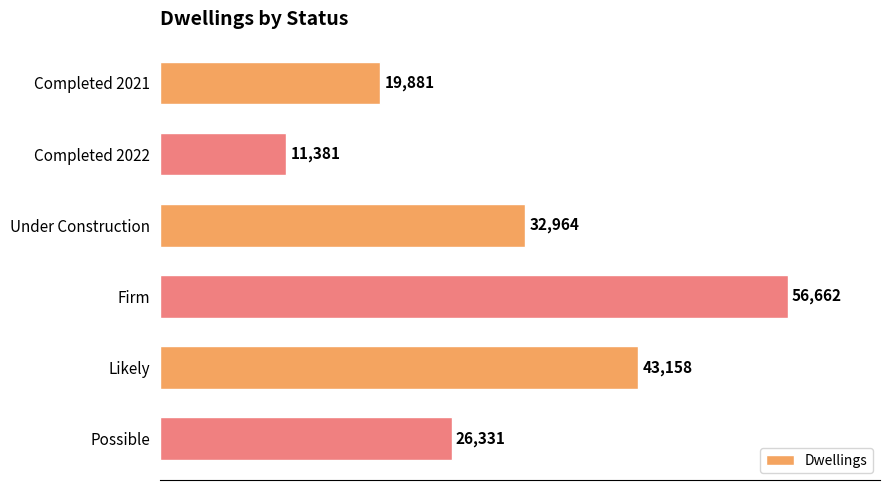

Is it true that the value at Under Construction is 32964?

True